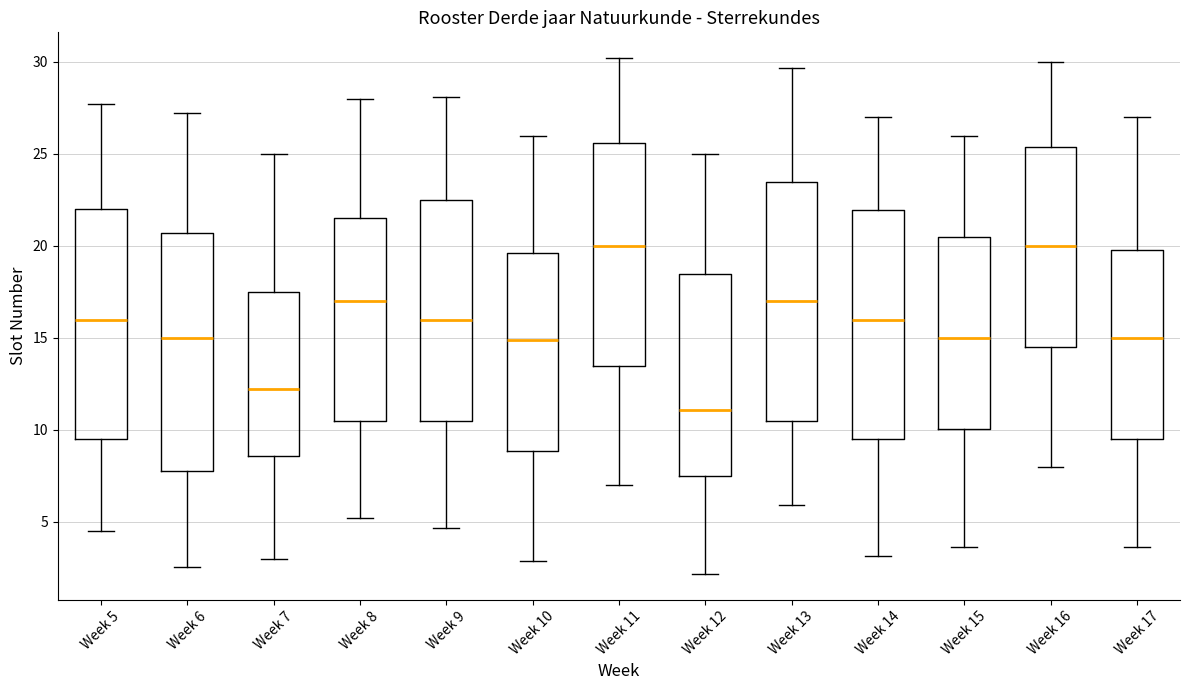

Reading left to right, transcribe this box plot: for each box, give where its median line is, the range the box spans, and where its two whiskers end, as read against the y-axis. The values are not printed on the chart, so give them approximately, as read against the axis.

Week 5: median 16.0, box 9.5 to 22.0, whiskers 4.5 to 27.5
Week 6: median 15.0, box 8.0 to 20.5, whiskers 2.5 to 27.0
Week 7: median 12.0, box 8.5 to 17.5, whiskers 3.0 to 25.0
Week 8: median 17.0, box 10.5 to 21.5, whiskers 5.0 to 28.0
Week 9: median 16.0, box 10.5 to 22.5, whiskers 4.5 to 28.0
Week 10: median 15.0, box 9.0 to 19.5, whiskers 3.0 to 26.0
Week 11: median 20.0, box 13.5 to 25.5, whiskers 7.0 to 30.0
Week 12: median 11.0, box 7.5 to 18.5, whiskers 2.0 to 25.0
Week 13: median 17.0, box 10.5 to 23.5, whiskers 6.0 to 29.5
Week 14: median 16.0, box 9.5 to 22.0, whiskers 3.0 to 27.0
Week 15: median 15.0, box 10.0 to 20.5, whiskers 3.5 to 26.0
Week 16: median 20.0, box 14.5 to 25.5, whiskers 8.0 to 30.0
Week 17: median 15.0, box 9.5 to 20.0, whiskers 3.5 to 27.0